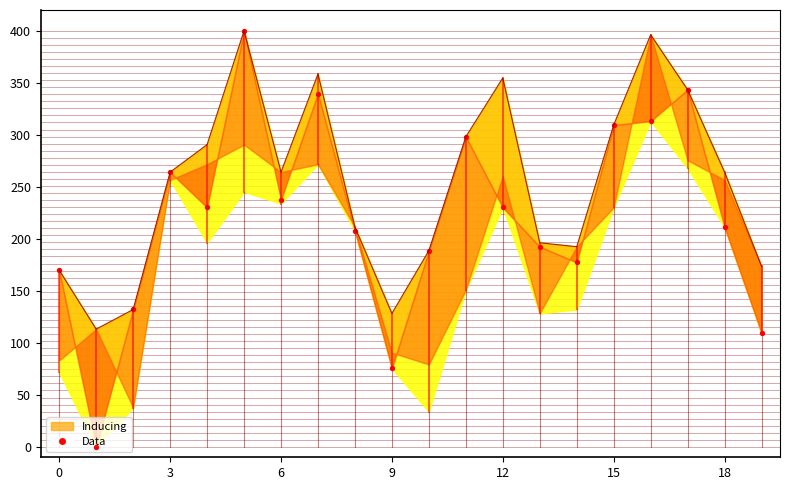

What are all the series names shown in the legend?

Inducing, Data